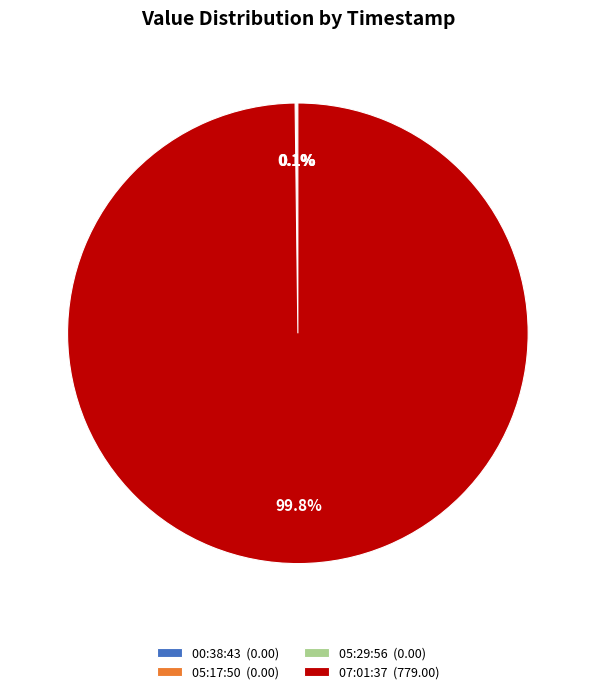

Which category has the biggest portion of the pie?

07:01:37 (779.00)